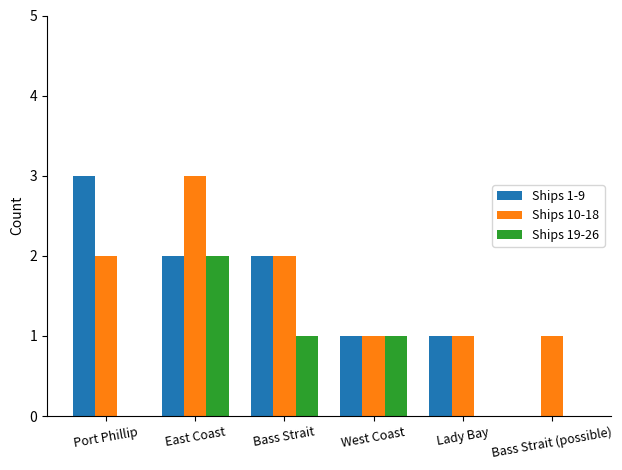

Count the Ships 1-9 values in the range 1 to 2.

4